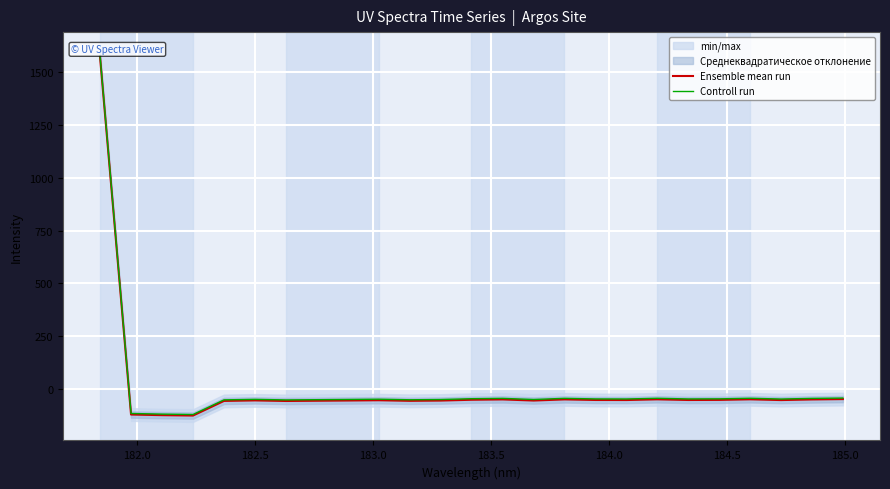

What is the highest value of the Controll run series?

1575.7